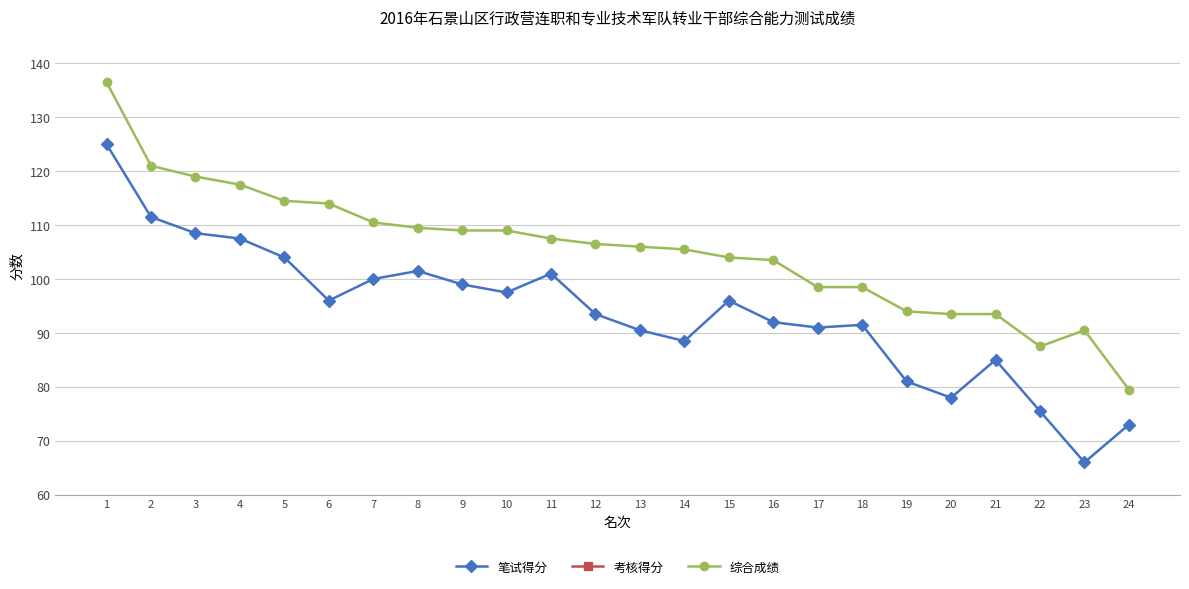

What is the sum of all 考核得分 values?

276.0